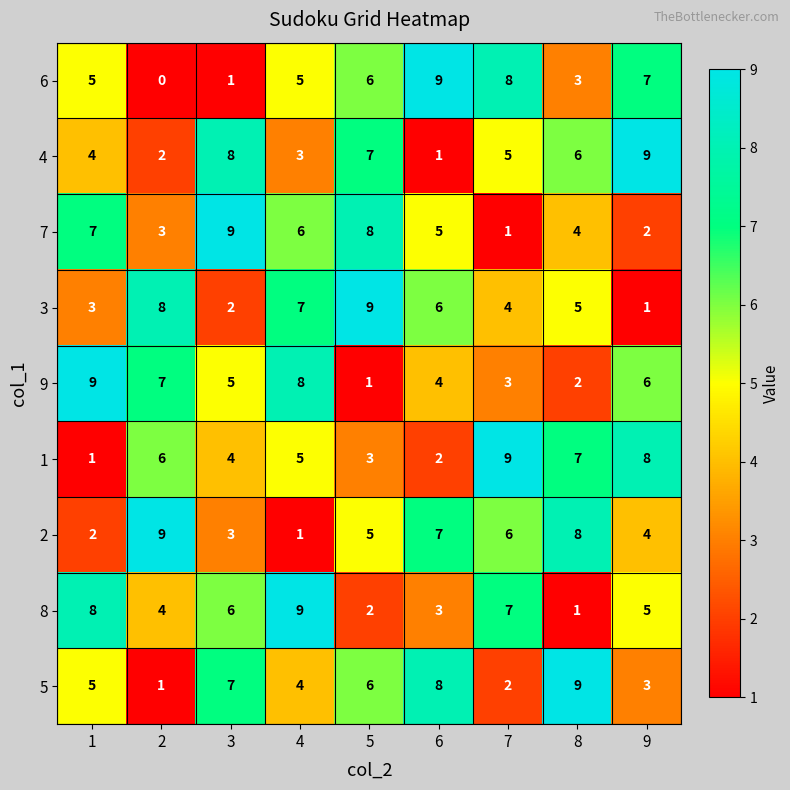

What is the sum of all 5 values?

45